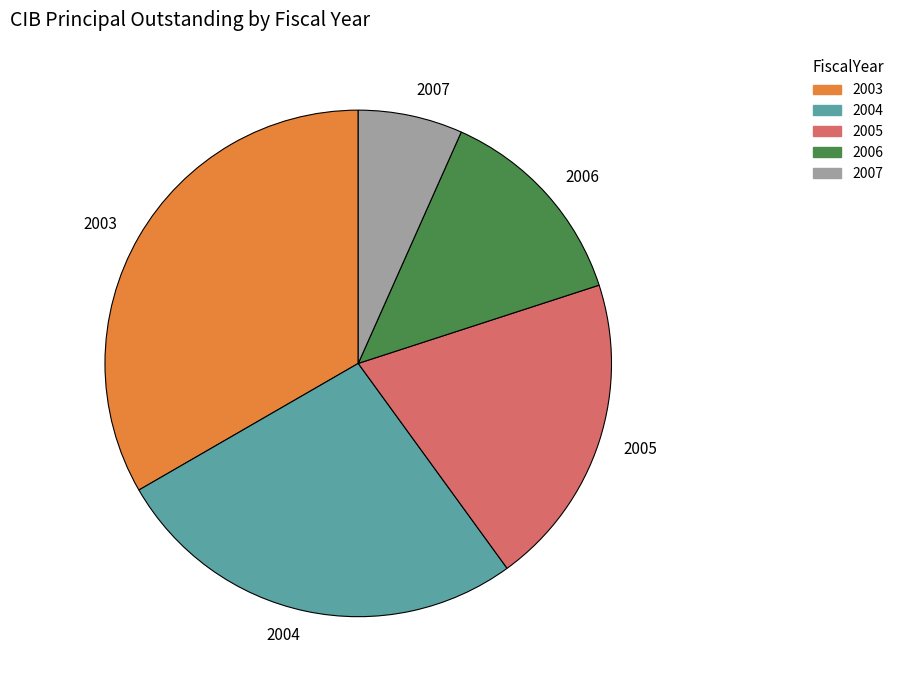

How many segments does this pie chart have?

5